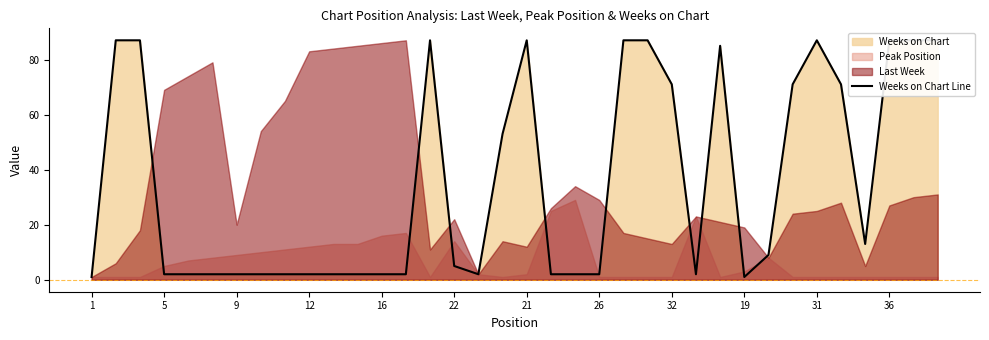

Where is the data nearest to the value 44?

17